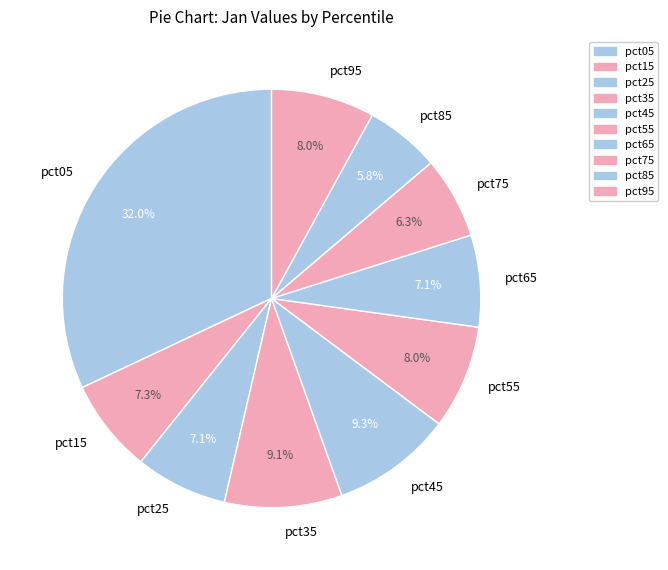

Which slice is the largest?

pct05